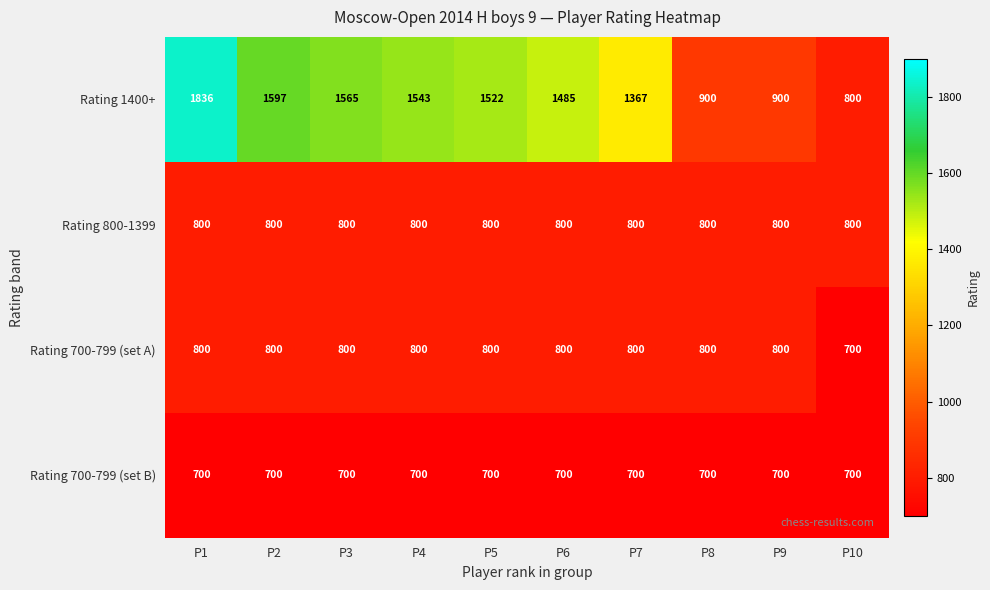

What is the total value across all series at P2?

3897